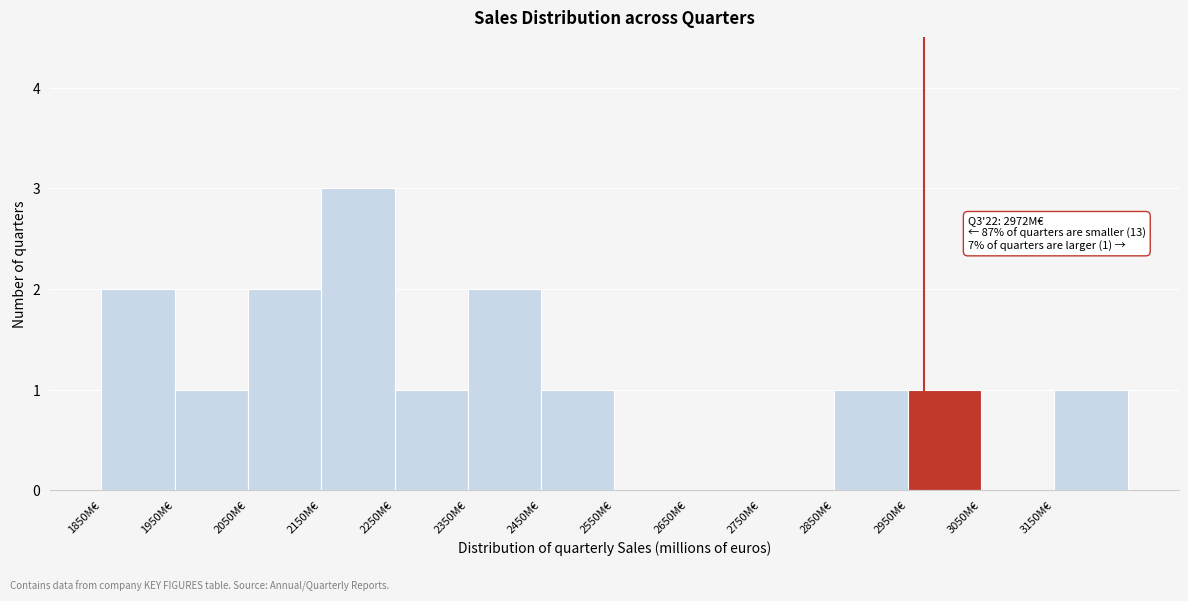

Which range on the x-axis has the tallest bar?

2150 to 2250